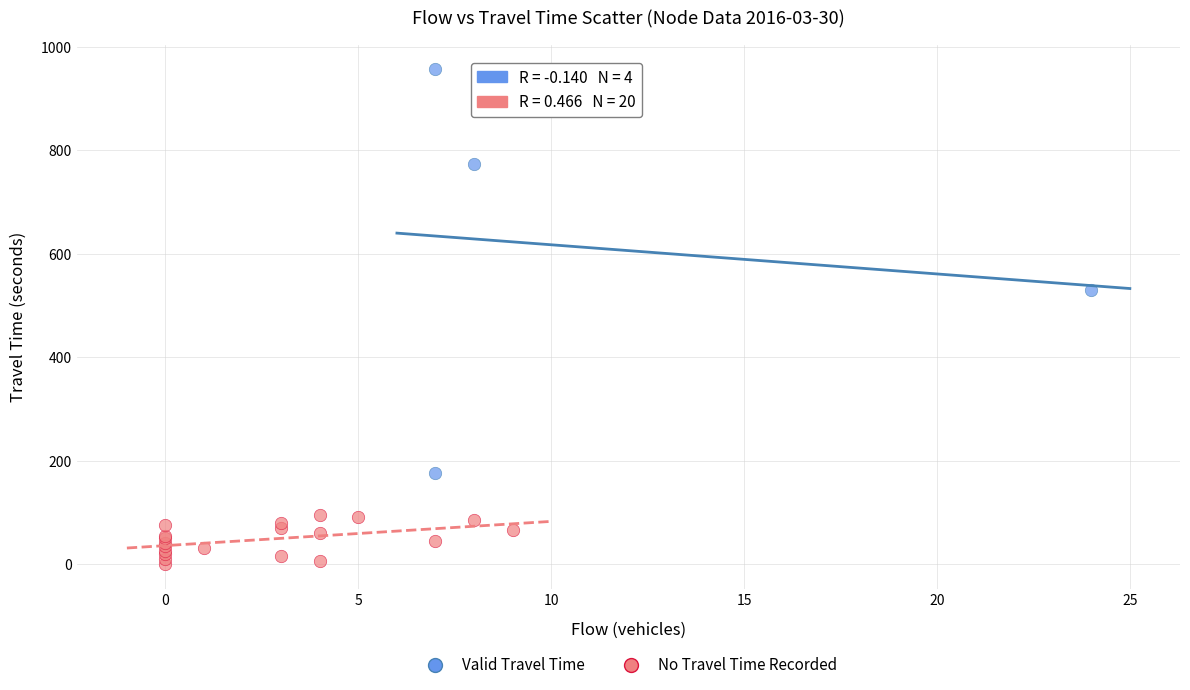

Which series reaches the maximum Y coordinate?

Valid Travel Time